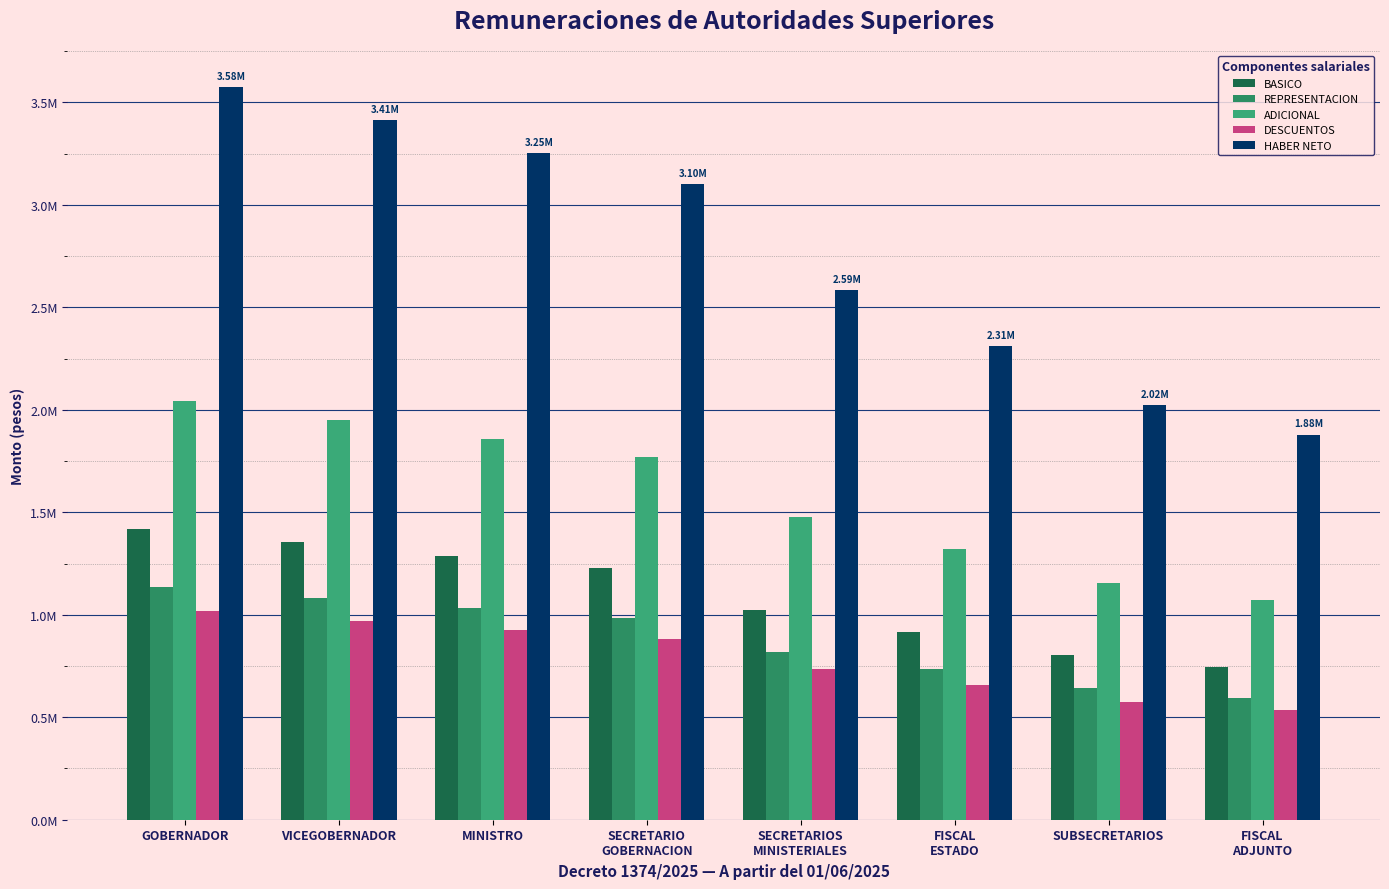

How many bars are there in each group?

5